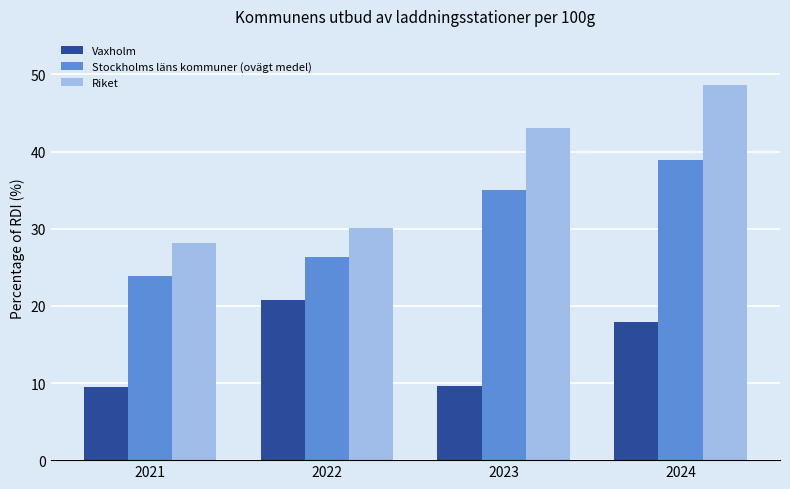

How many data points does each series have?

4